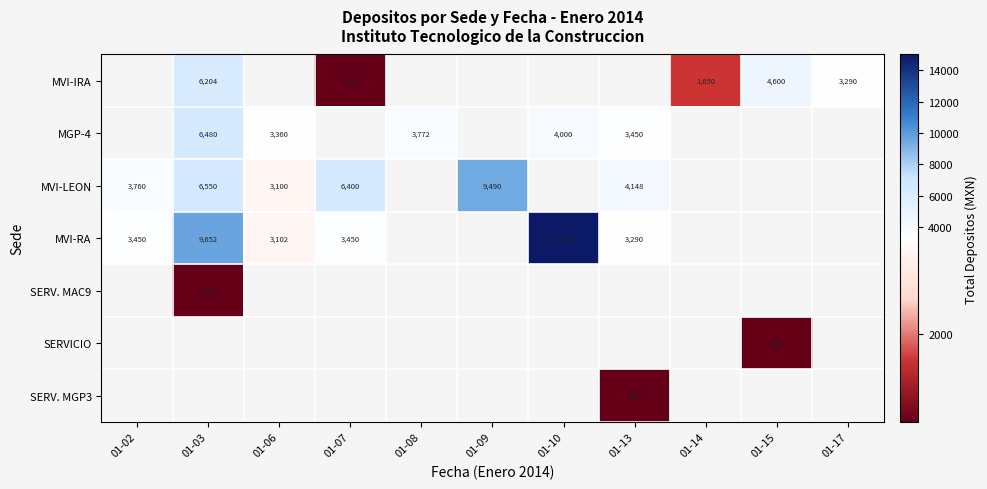

The MVI-IRA series shows 229 at 01-07. True or false?

True